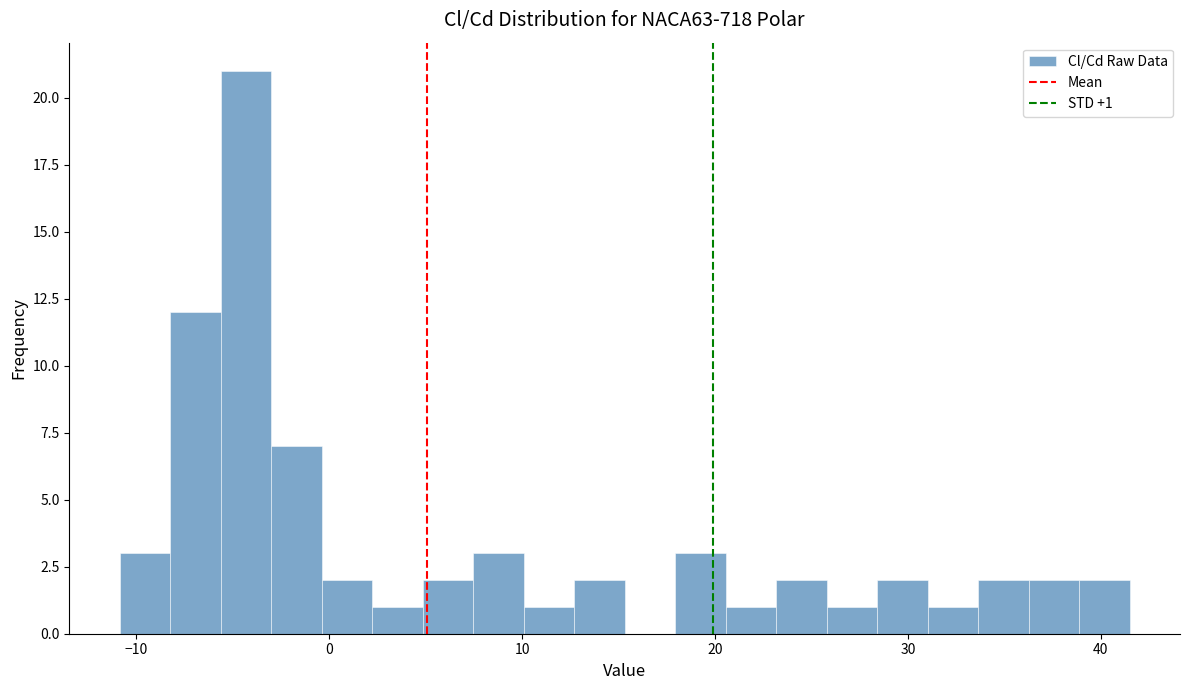

Read against the x-axis, roughly where is the centre of the tallest bar?

-4